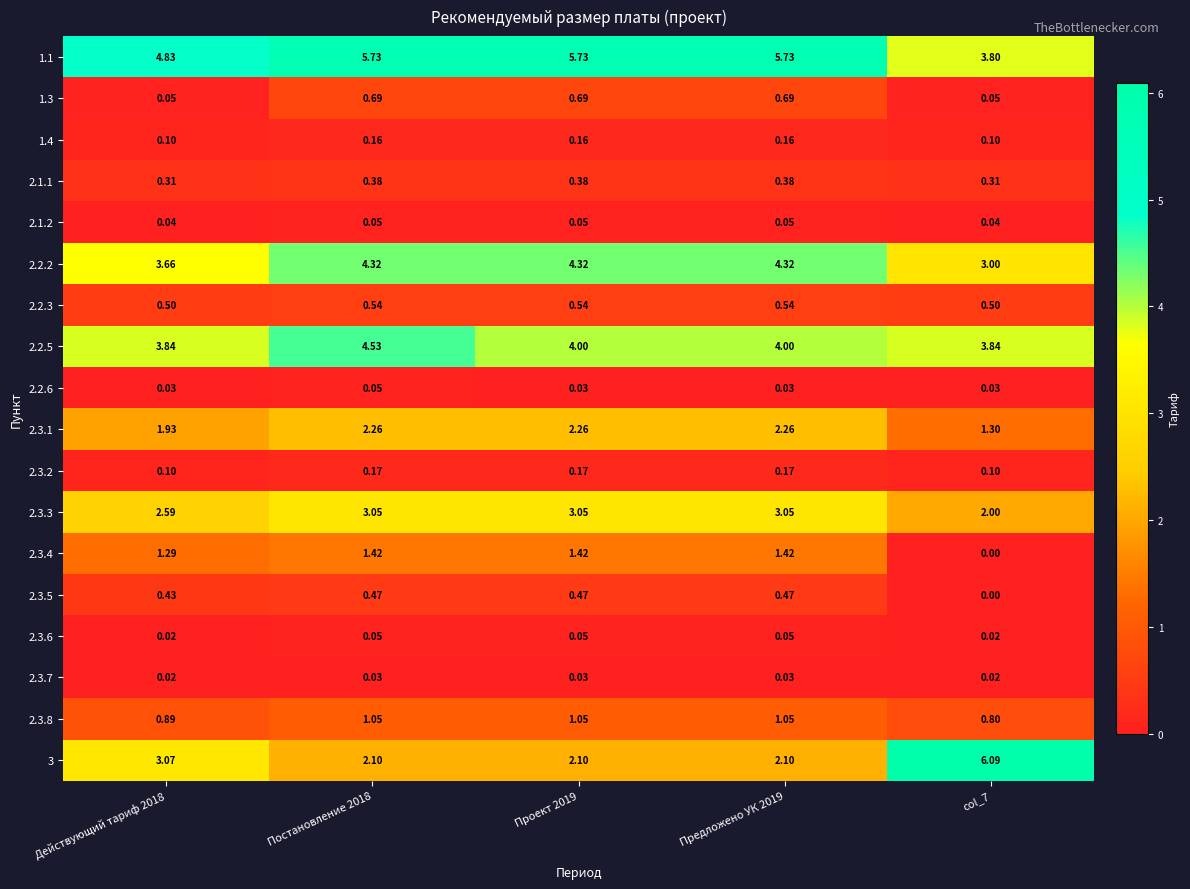

Which series changed the most between Постановление 2018 and Предложено УК 2019?

2.2.5